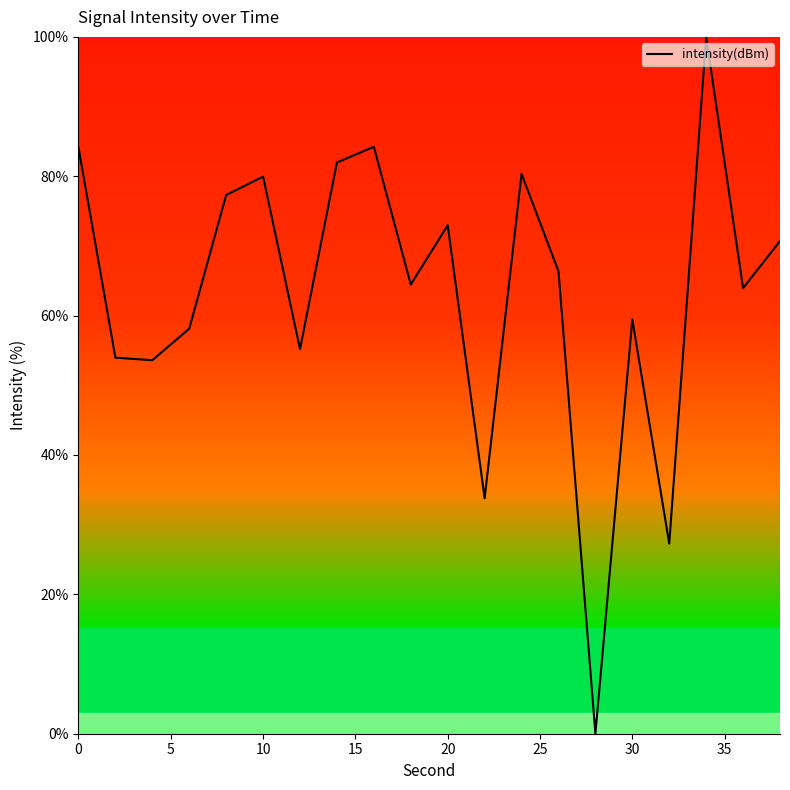

What is the difference between the maximum and minimum values?

100.0